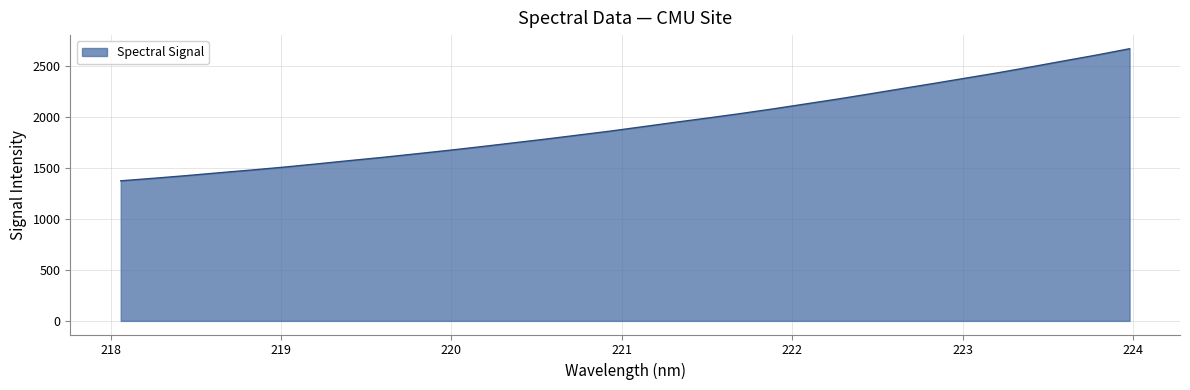

What is the difference between the maximum and minimum values?

1297.5